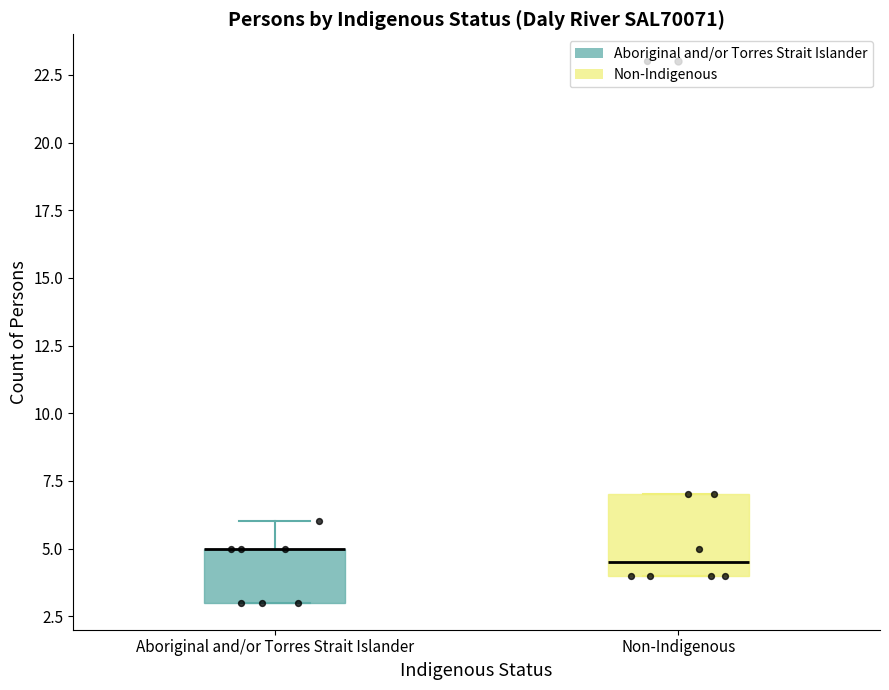

Reading left to right, transcribe this box plot: for each box, give where its median line is, the range the box spans, and where its two whiskers end, as read against the y-axis. The values are not printed on the chart, so give them approximately, as read against the axis.

Aboriginal and/or Torres Strait Islander: median 5.0 (drawn on the box's upper edge), box 3.0 to 5.0, whiskers 3.0 to 6.0
Non-Indigenous: median 4.5, box 4.0 to 7.0, whiskers 4.0 to 7.0